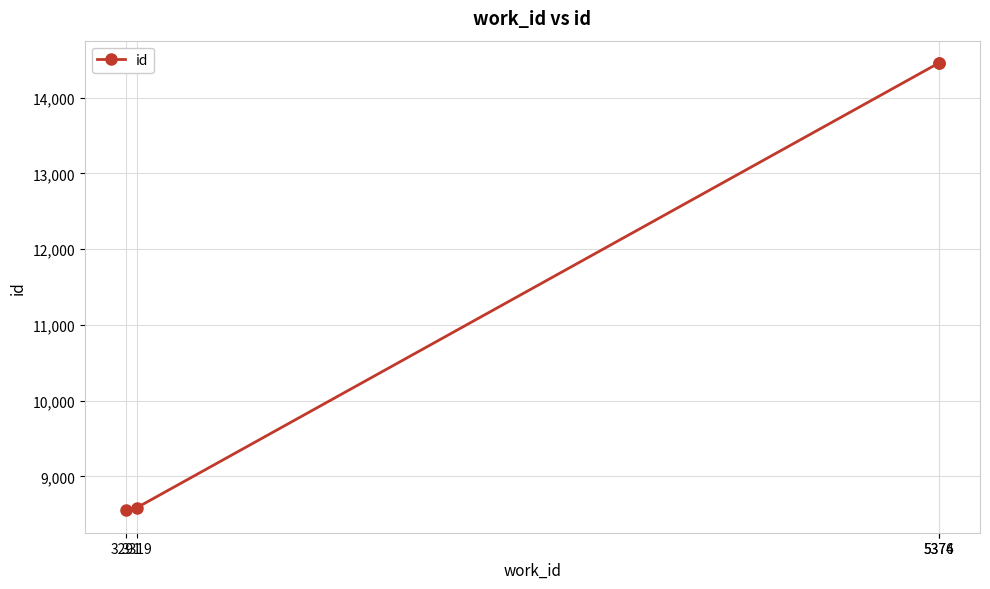

What is the average value?

11512